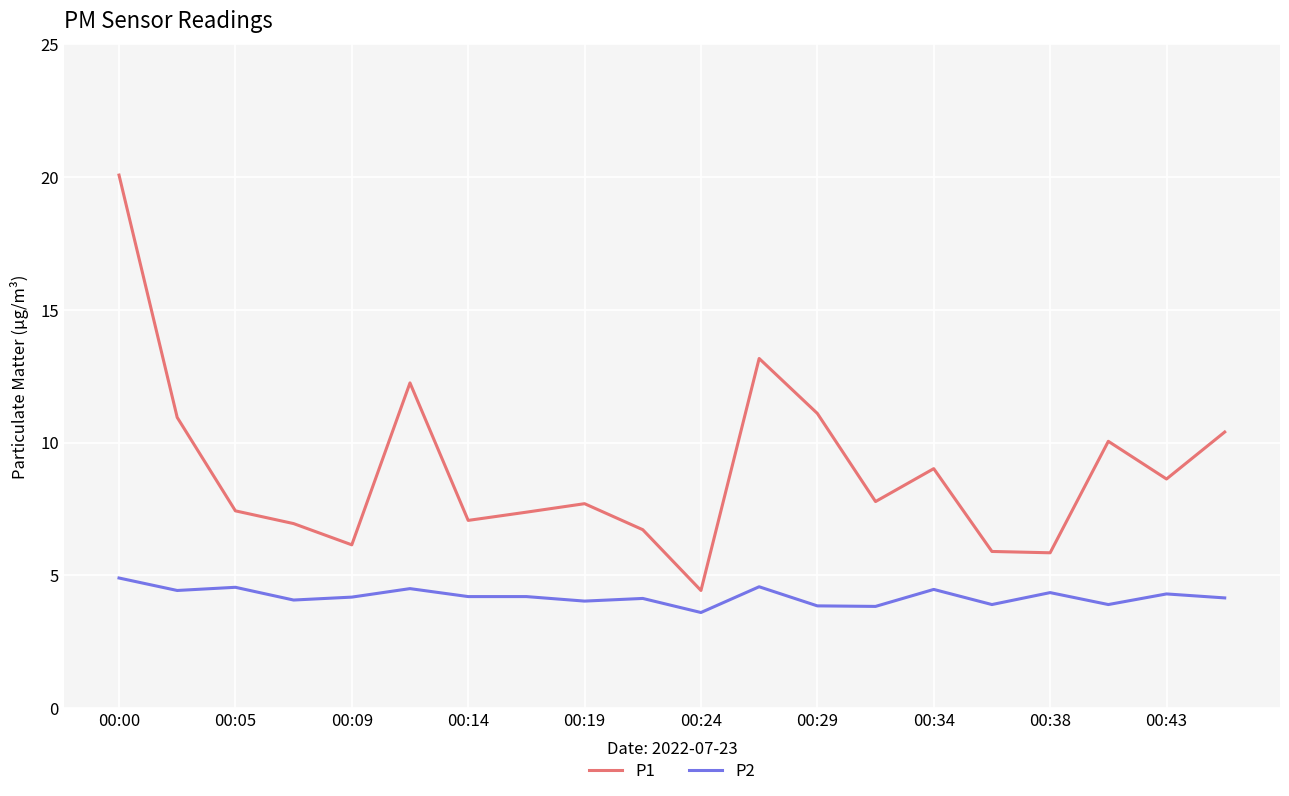

Which series has the largest range (max minus min)?

P1